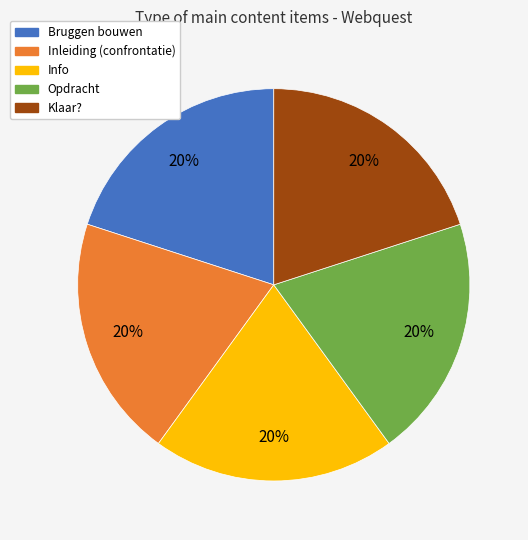

What is the ratio of the value at Inleiding (confrontatie) to the value at Opdracht?

1.0